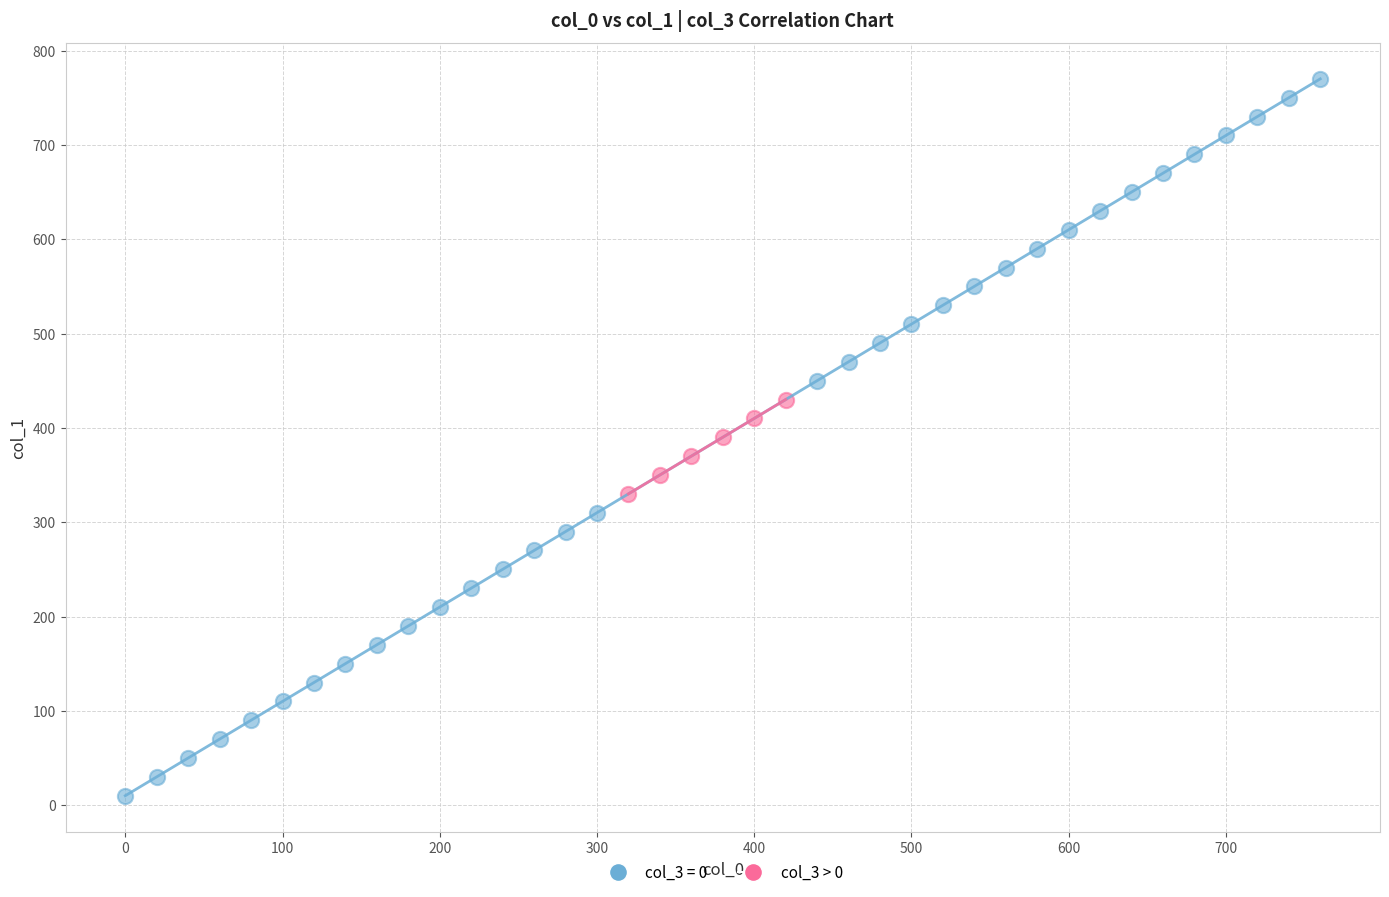

Which series reaches the minimum Y coordinate?

col_3 = 0